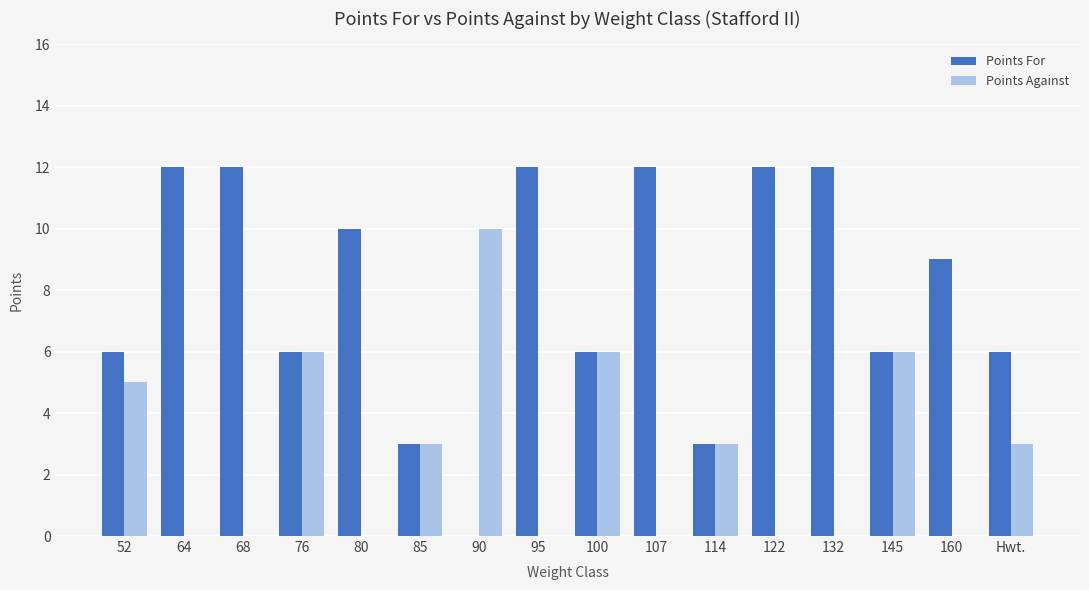

What is the sum of all Points Against values?

42